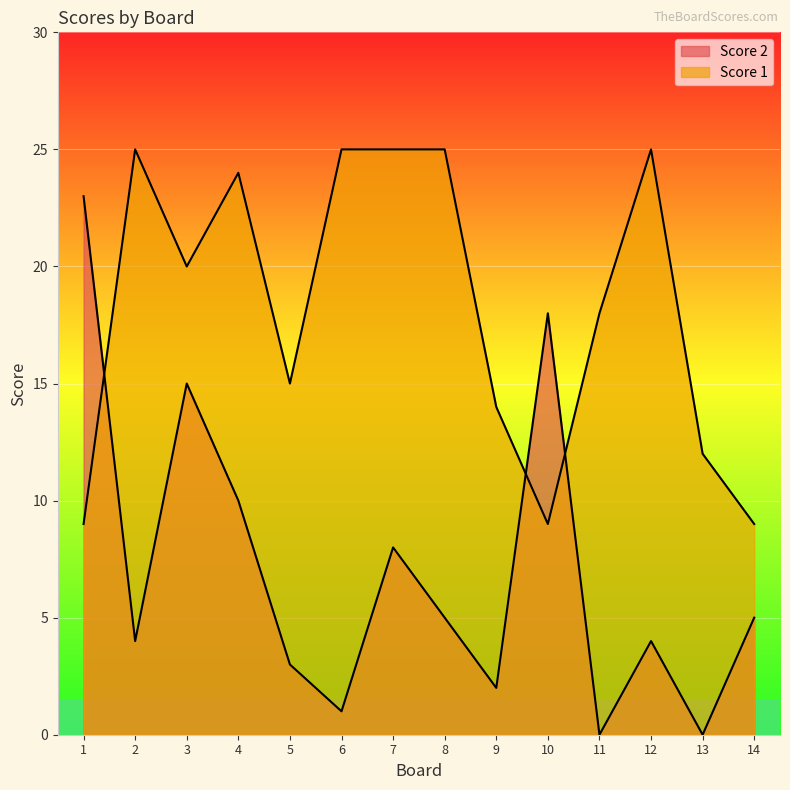

How many values in the Score 2 series exceed 5?

5